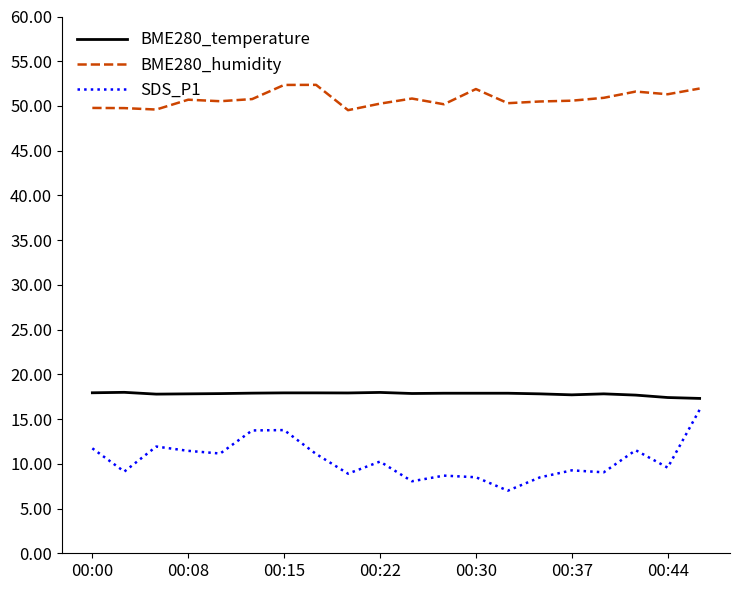

Does the chart have visible grid lines?

No